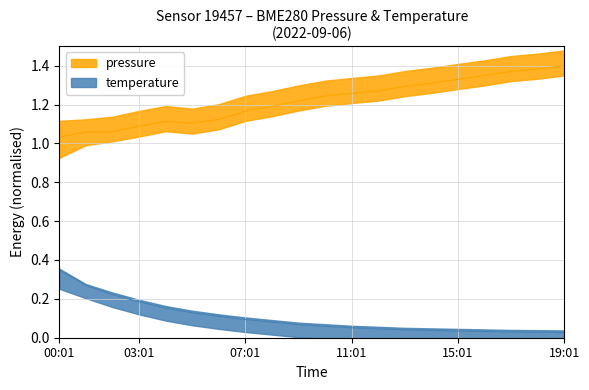

At which label does temperature reach its minimum?

19:01